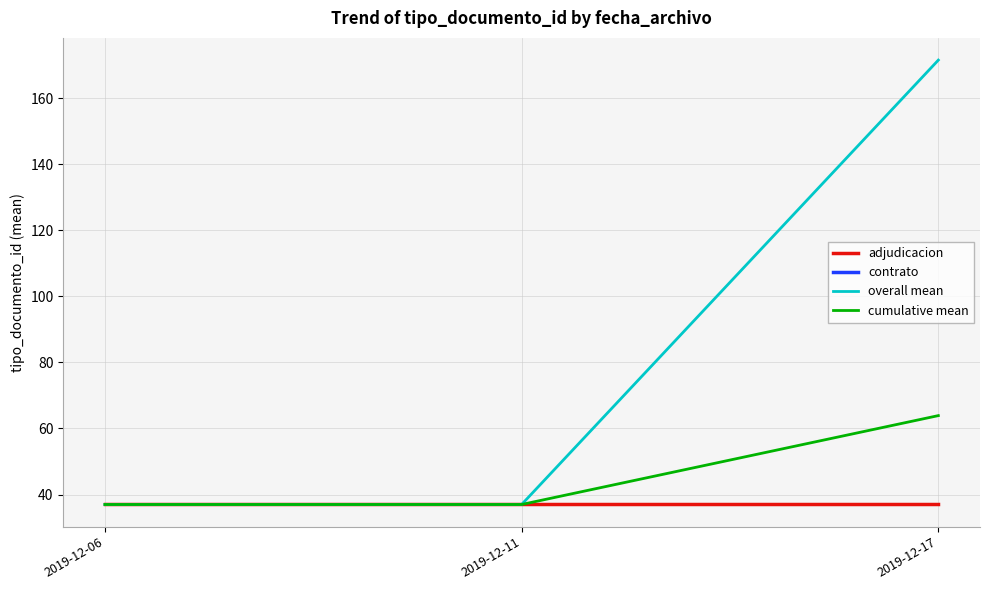

What is the value of the cumulative mean point at the 3rd from the left?

63.9